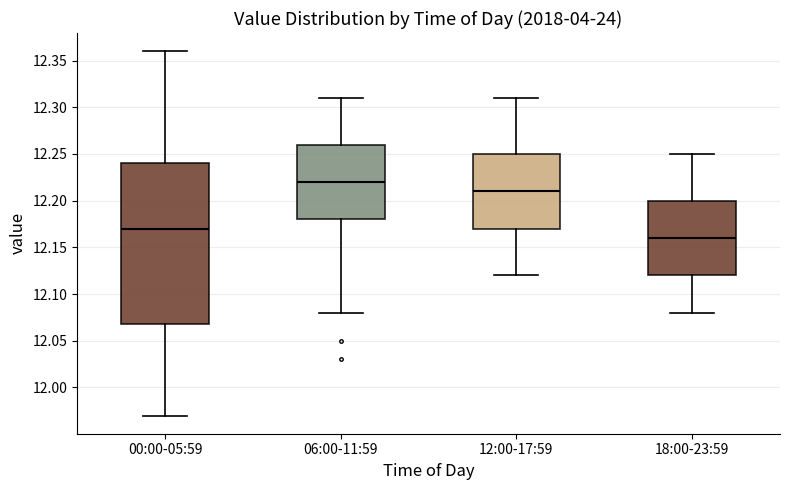

Reading left to right, transcribe this box plot: for each box, give where its median line is, the range the box spans, and where its two whiskers end, as read against the y-axis. The values are not printed on the chart, so give them approximately, as read against the axis.

00:00-05:59: median 12.17, box 12.07 to 12.24, whiskers 11.97 to 12.36
06:00-11:59: median 12.22, box 12.18 to 12.26, whiskers 12.08 to 12.31
12:00-17:59: median 12.21, box 12.17 to 12.25, whiskers 12.12 to 12.31
18:00-23:59: median 12.16, box 12.12 to 12.20, whiskers 12.08 to 12.25